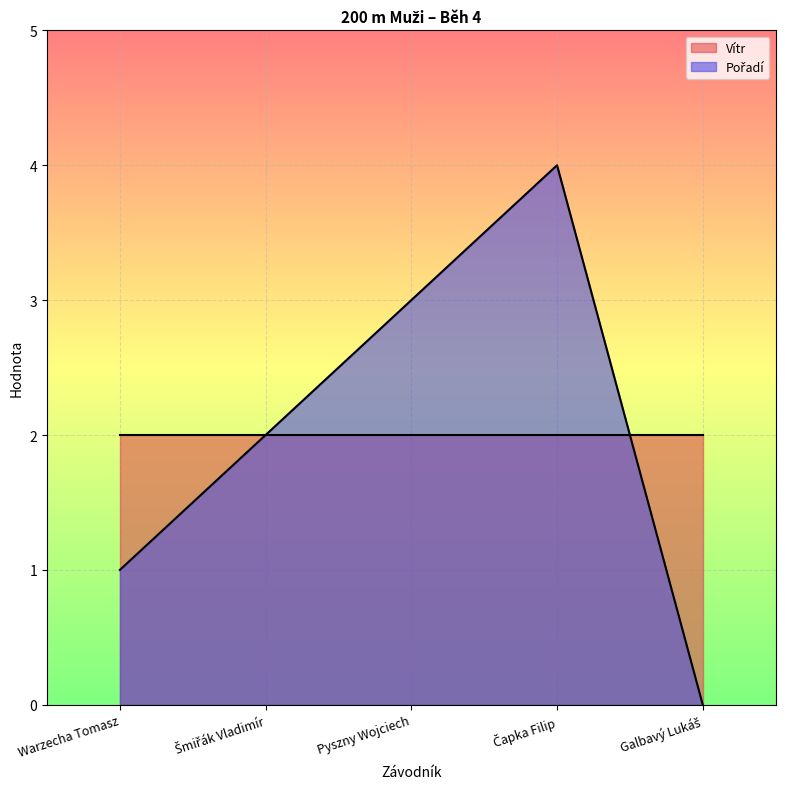

Where does the data first go above 2?

Pyszny Wojciech